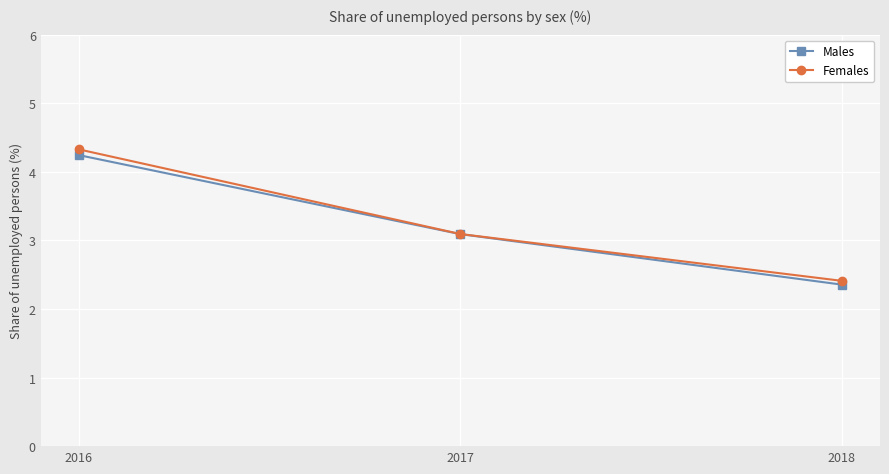

What value does the Males series have at 2016?

4.2